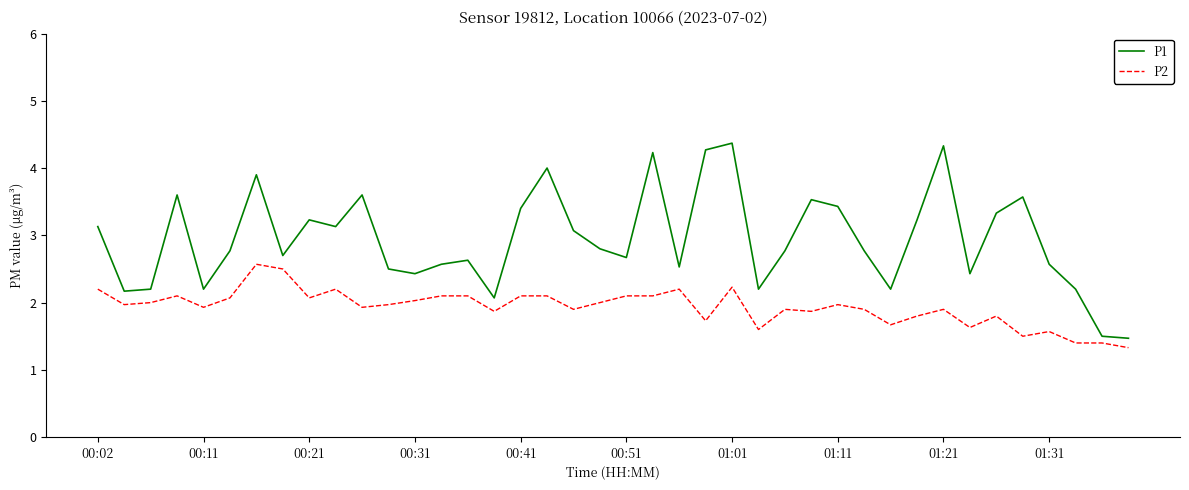

Which series has the widest spread of values?

P1